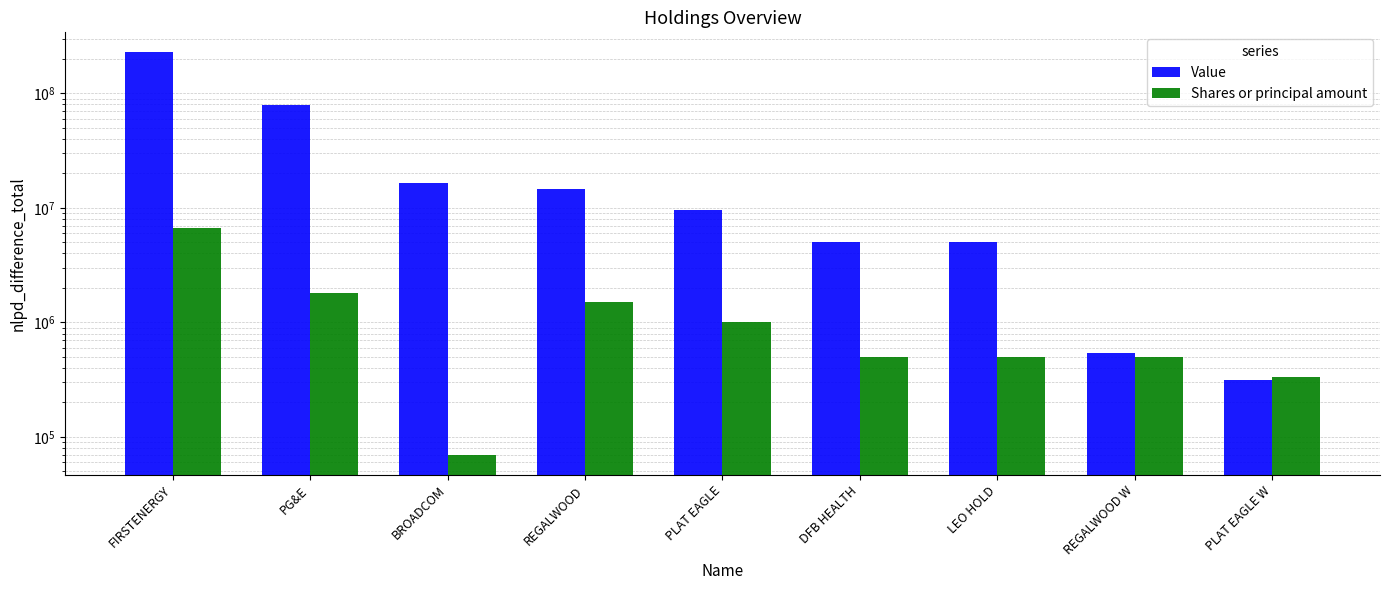

List the series in order of their peak value, lowest first.

Shares or principal amount, Value